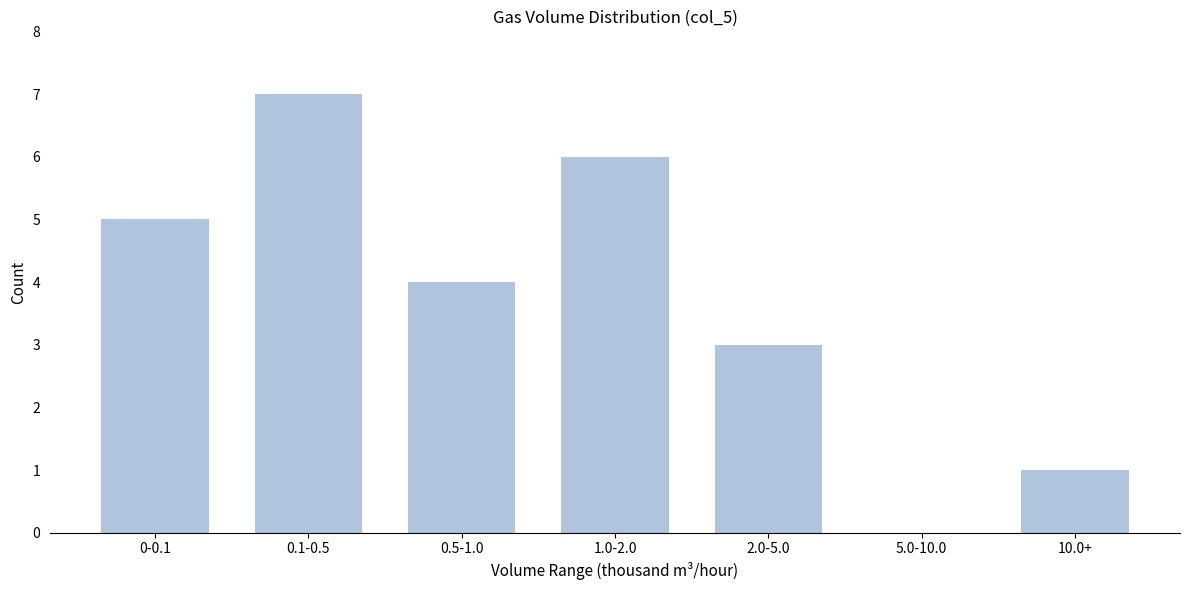

Reading left to right, what are all the values shown in this chart?

0-0.1=5	0.1-0.5=7	0.5-1.0=4	1.0-2.0=6	2.0-5.0=3	5.0-10.0=0	10.0+=1